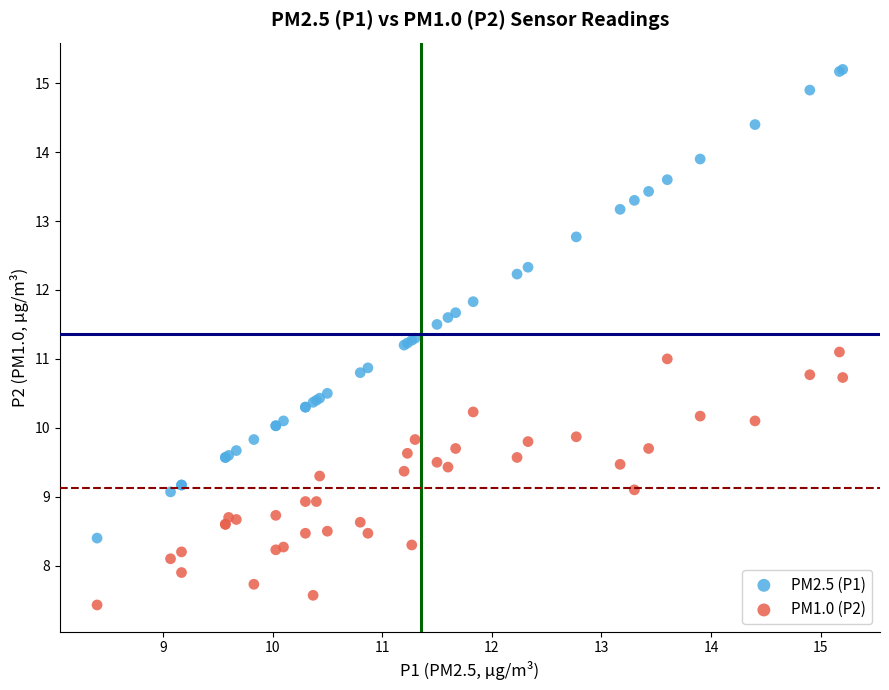

Which series has the largest Y range (max minus min)?

PM2.5 (P1)